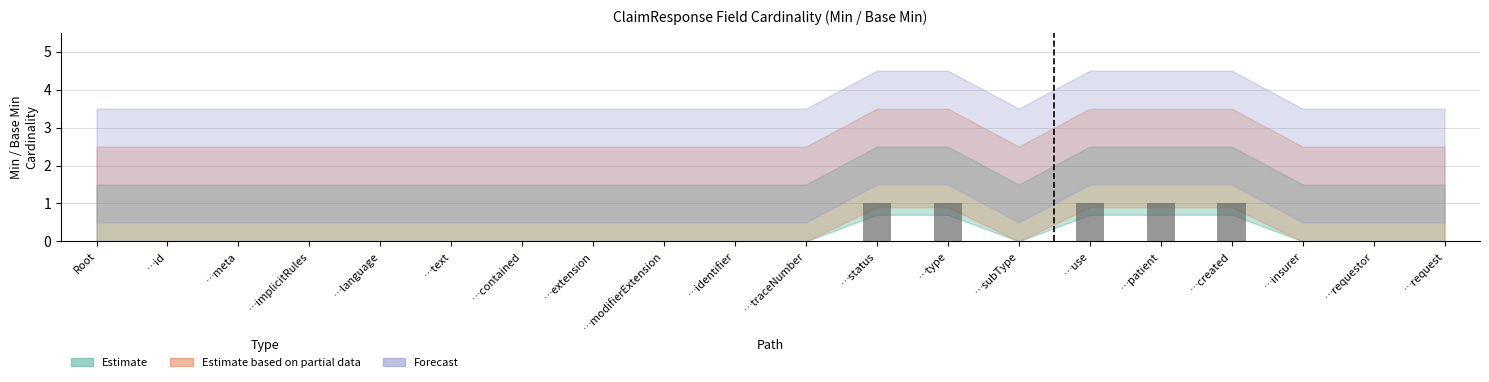

What is the change in value from …subType to …created?

+1